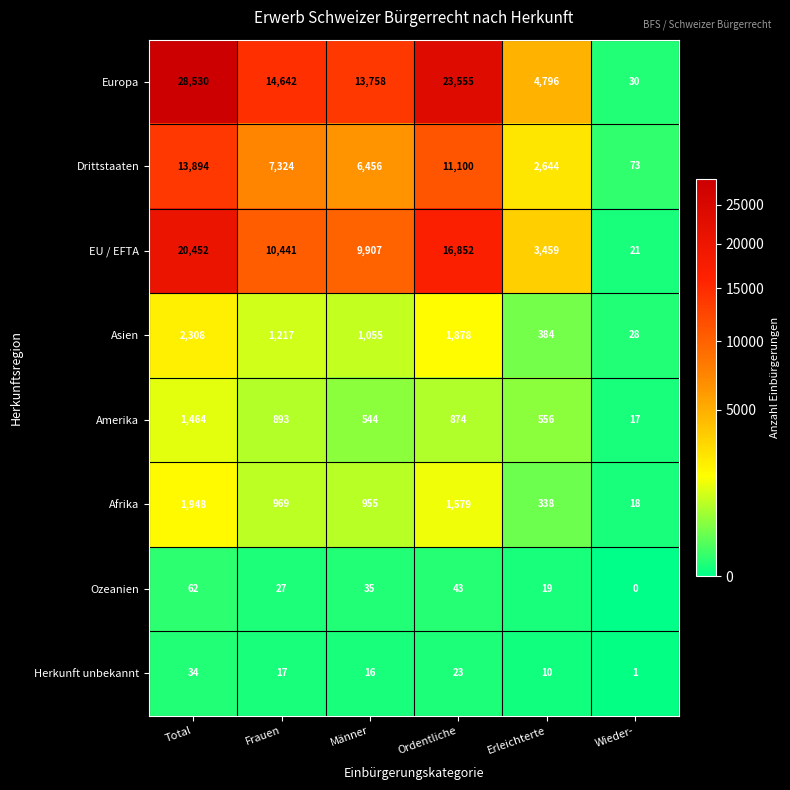

Where is Drittstaaten nearest to the value 6983?

Frauen